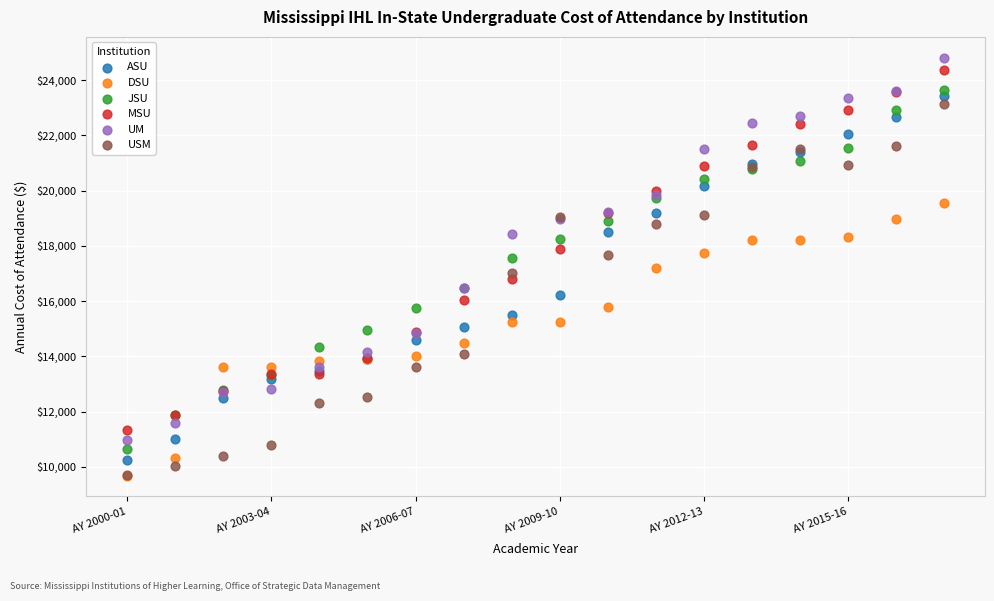

What are all the series names shown in the legend?

ASU, DSU, JSU, MSU, UM, USM